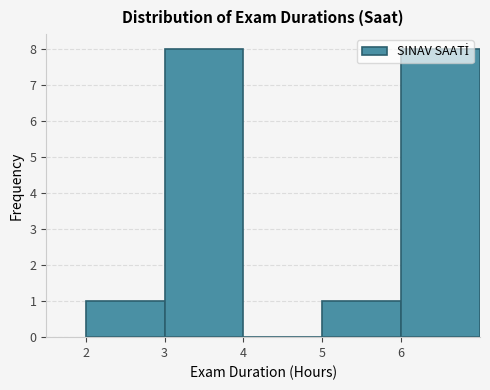

Reading left to right, transcribe this chart: for each bar, give the range it covers on the x-axis and its height. The values are not printed on the chart, so give them approximately, as read against the axis.

2 to 3: 1
3 to 4: 8
4 to 5: 0
5 to 6: 1
6 to 7: 8